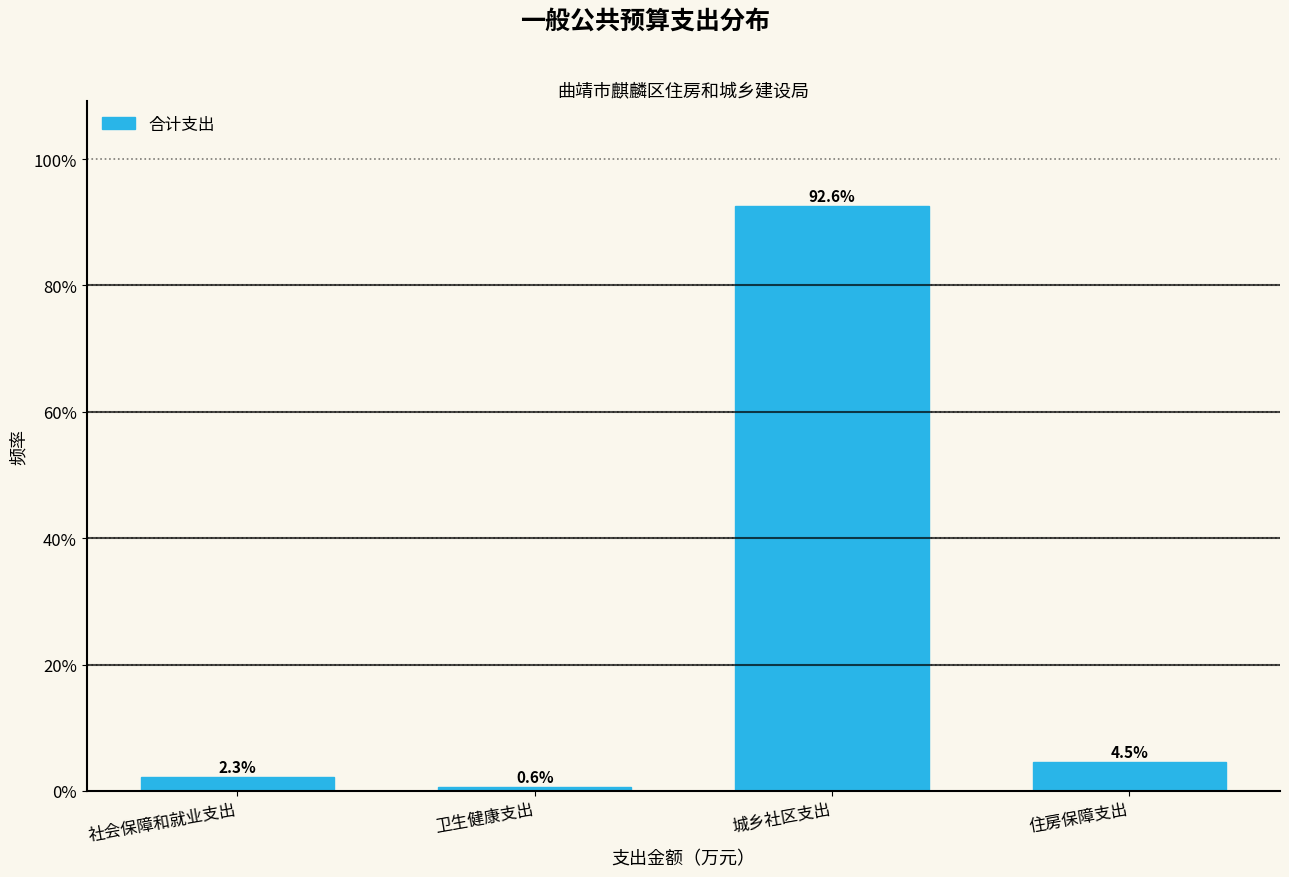

Reading left to right, extract all data points from this chart.

社会保障和就业支出=2.3	卫生健康支出=0.6	城乡社区支出=92.6	住房保障支出=4.5